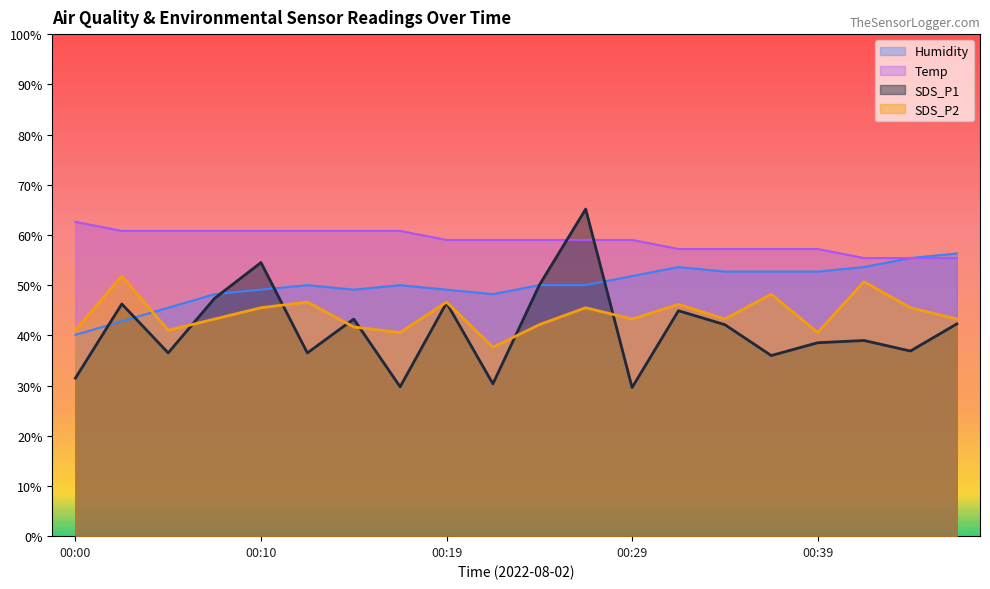

Between 00:12 and 00:46, which series saw the biggest shift?

Humidity